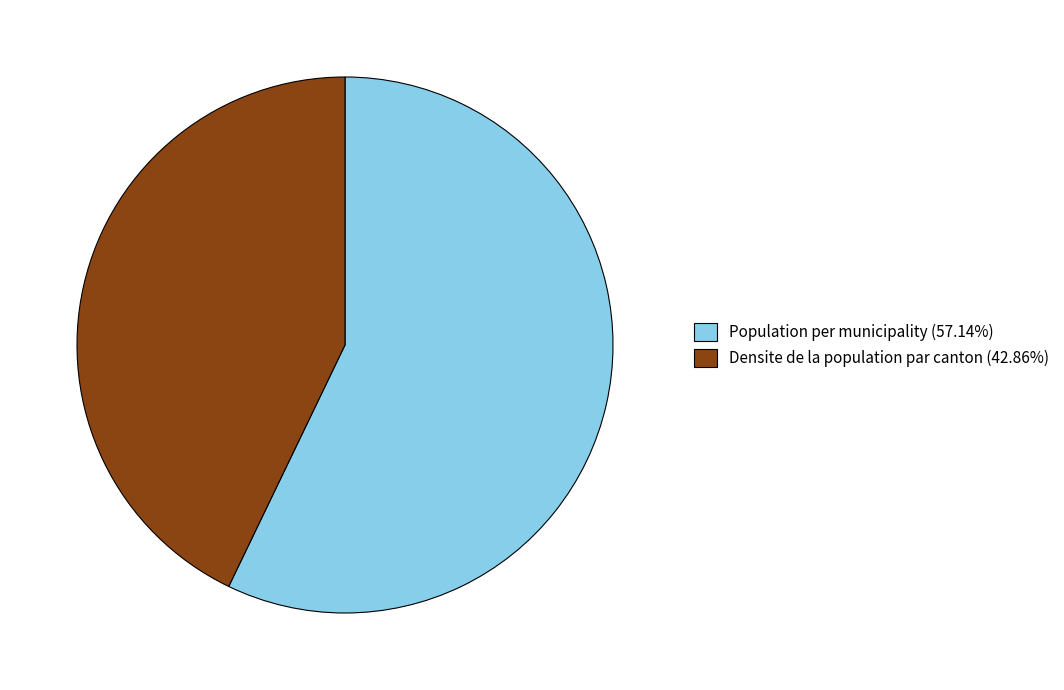

True or false: Densite de la population par canton accounts for 43% of the total.

True